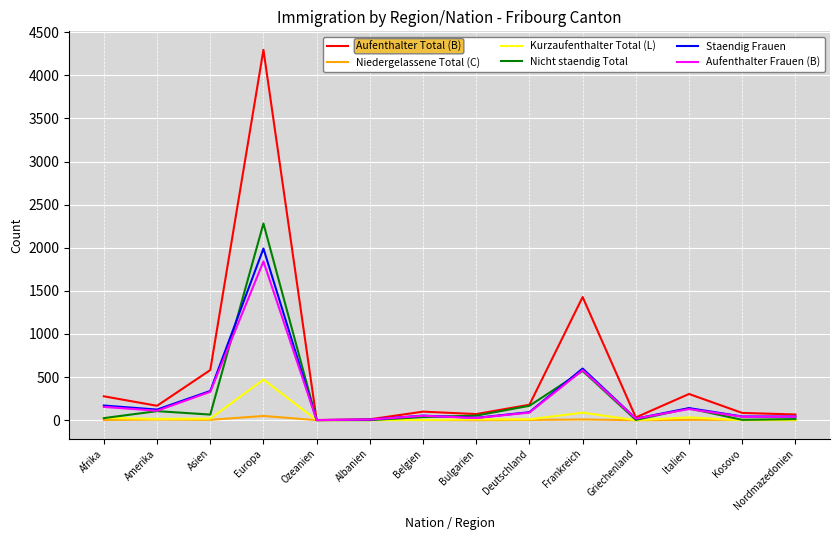

Which series has the largest range (max minus min)?

Aufenthalter Total (B)